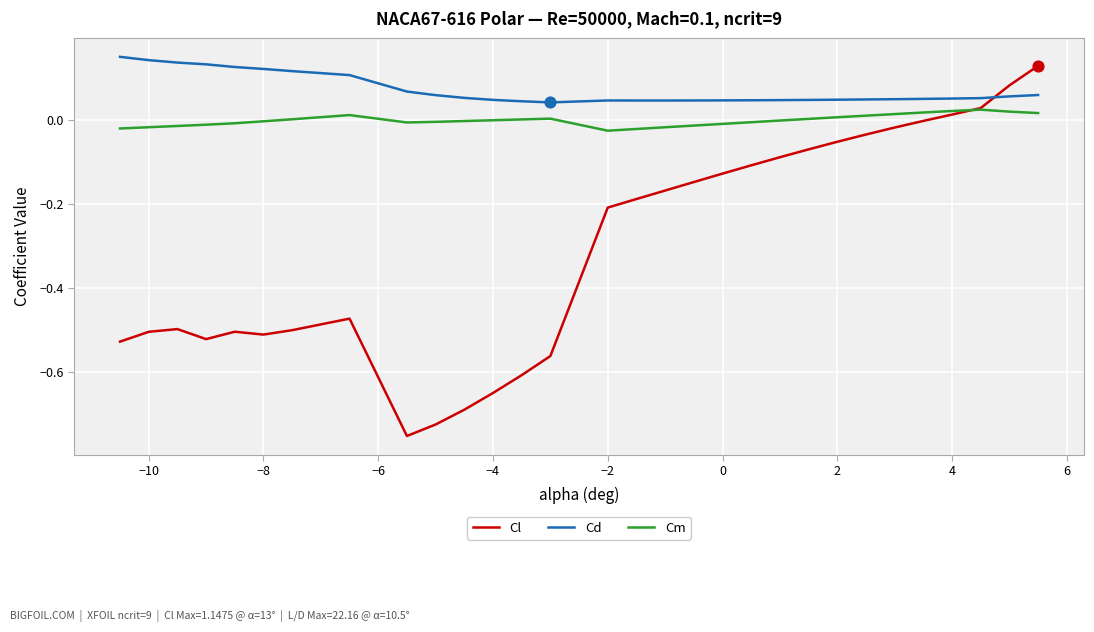

At how many categories does at least one series exceed 0?

30